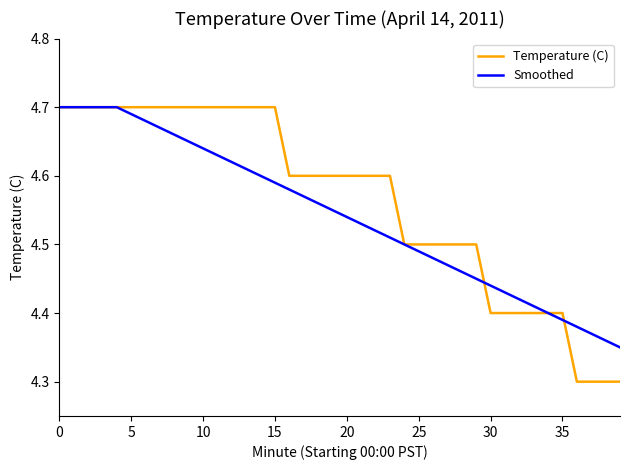

Which series has the largest total across all categories?

Temperature (C)